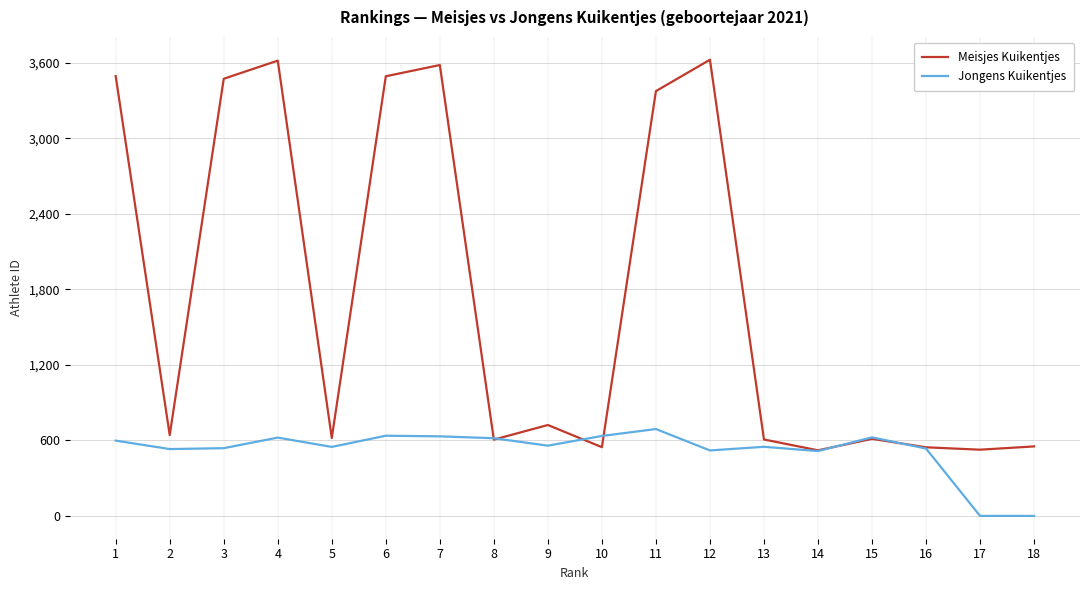

Rank the series by their maximum value, from highest to lowest.

Meisjes Kuikentjes, Jongens Kuikentjes